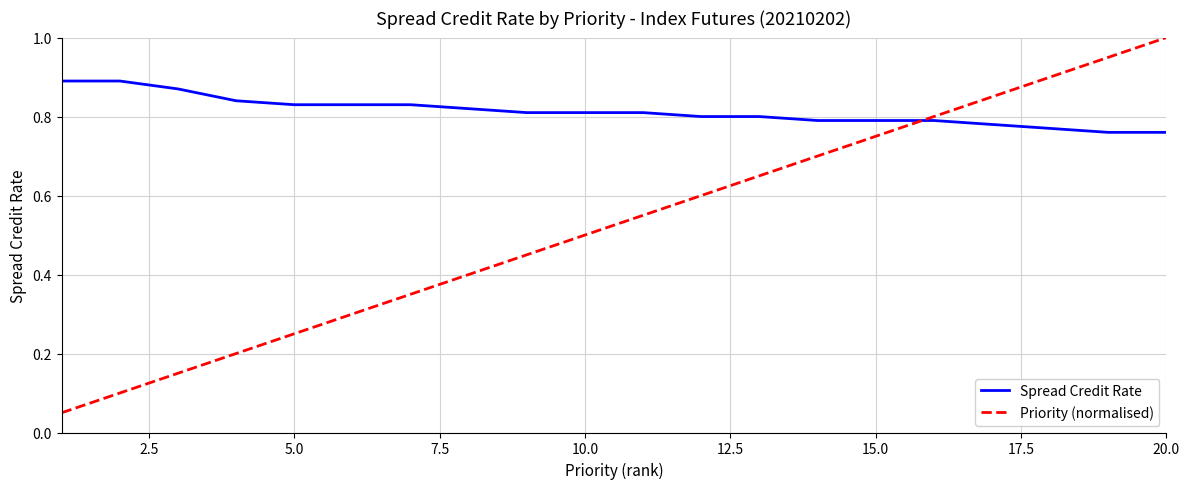

Which series ends up on top after the final intersection of Priority (normalised) and Spread Credit Rate?

Priority (normalised)